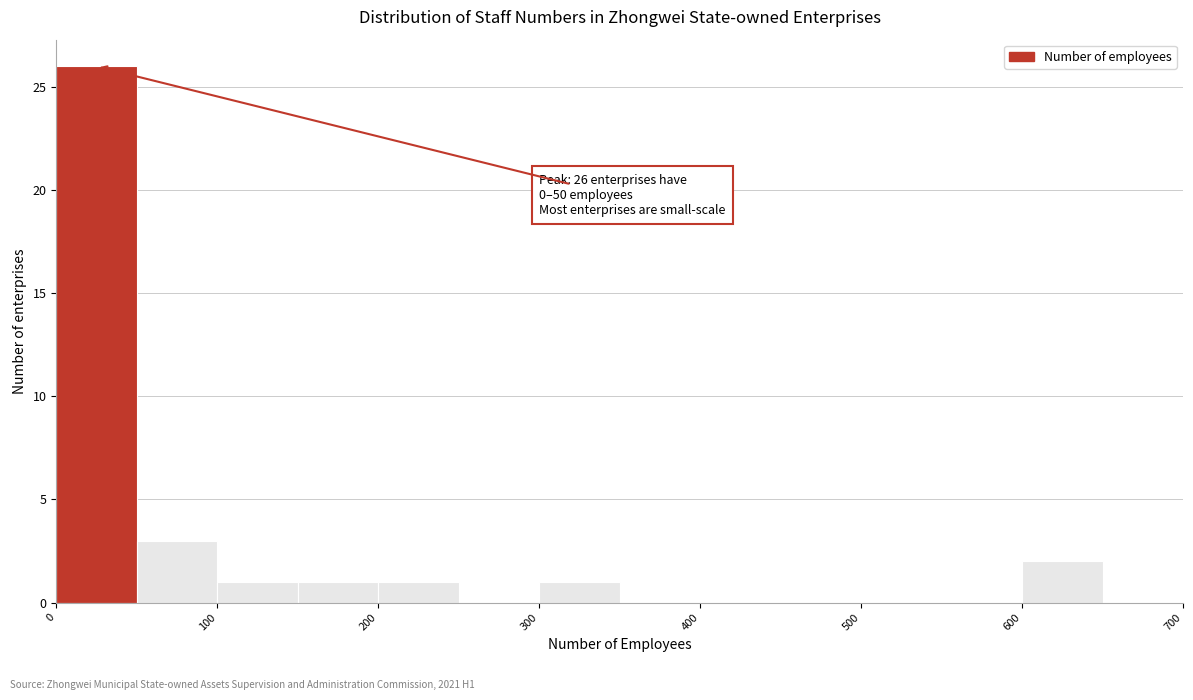

Over which range of the x-axis is the bar tallest?

0 to 50